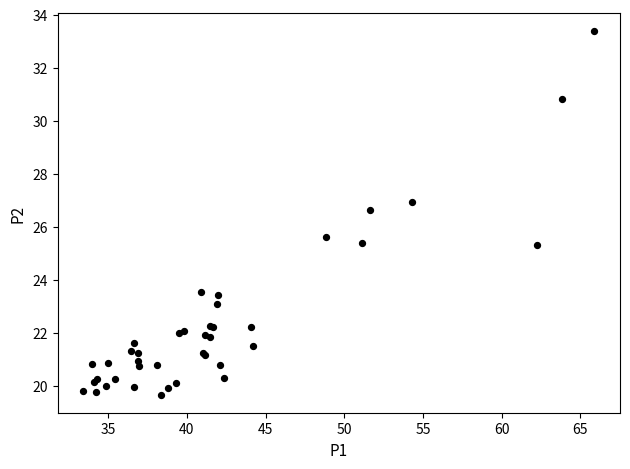

What Y value in the scatter plot is closest to 26?

25.6